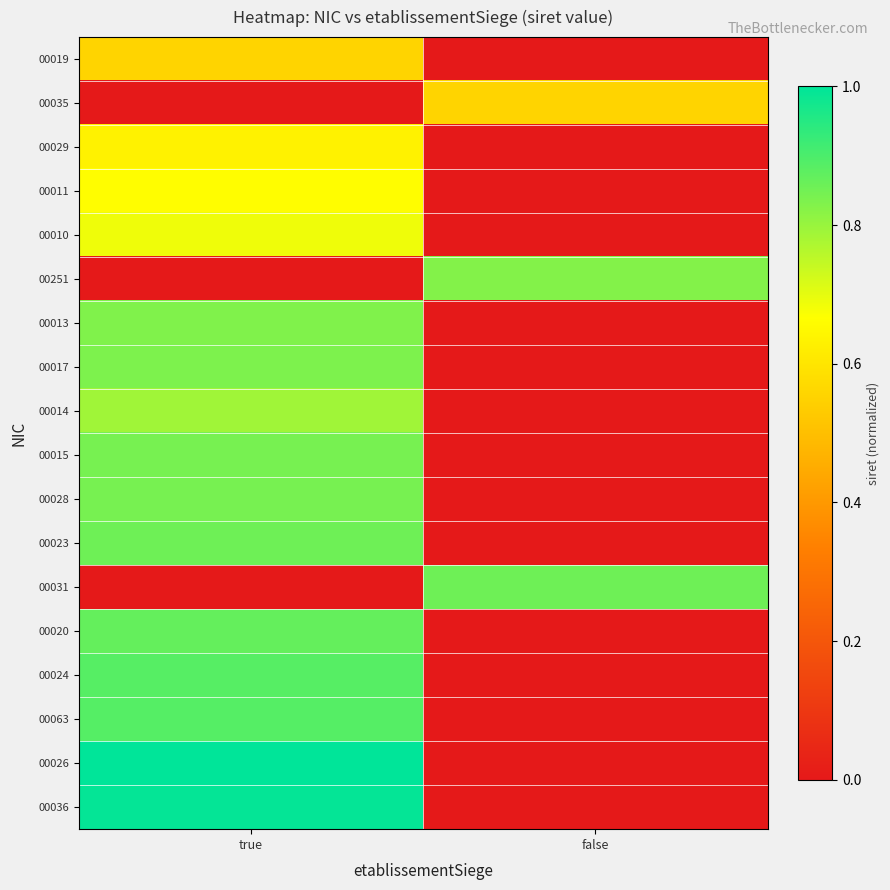

Rank the series at false from highest to lowest value.

00031, 00251, 00035, 00019, 00029, 00011, 00010, 00013, 00017, 00014, 00015, 00028, 00023, 00020, 00024, 00063, 00026, 00036